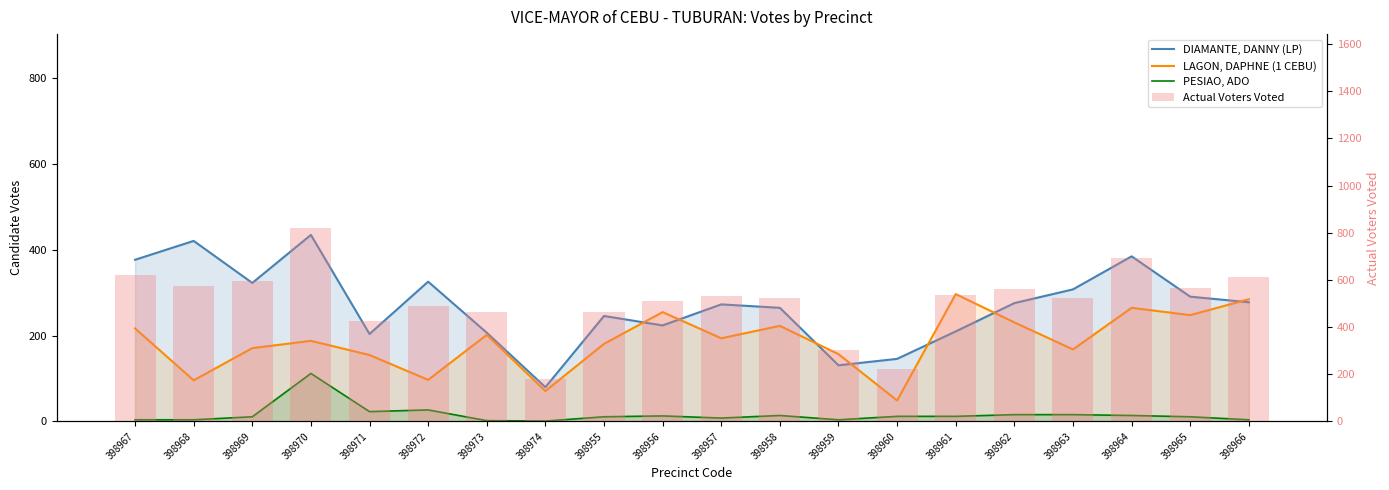

At which label does PESIAO, ADO first exceed 12?

398970